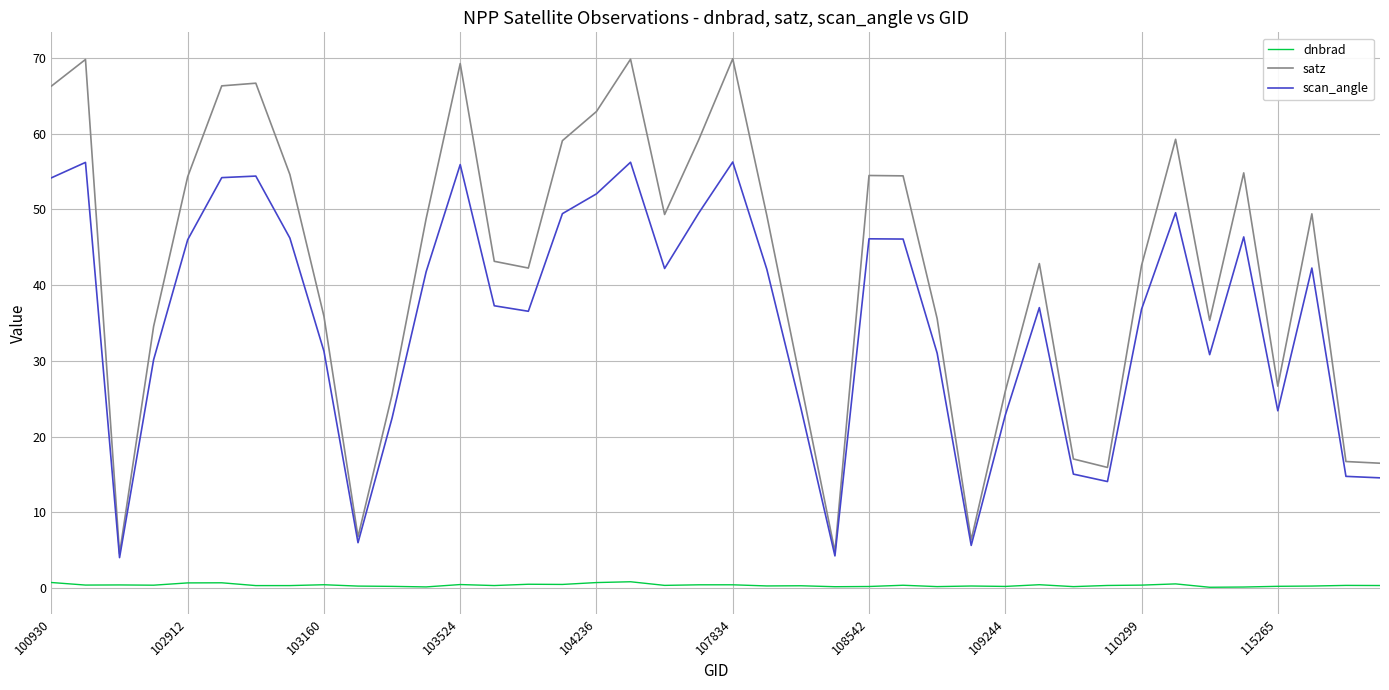

Which series has the largest range (max minus min)?

satz